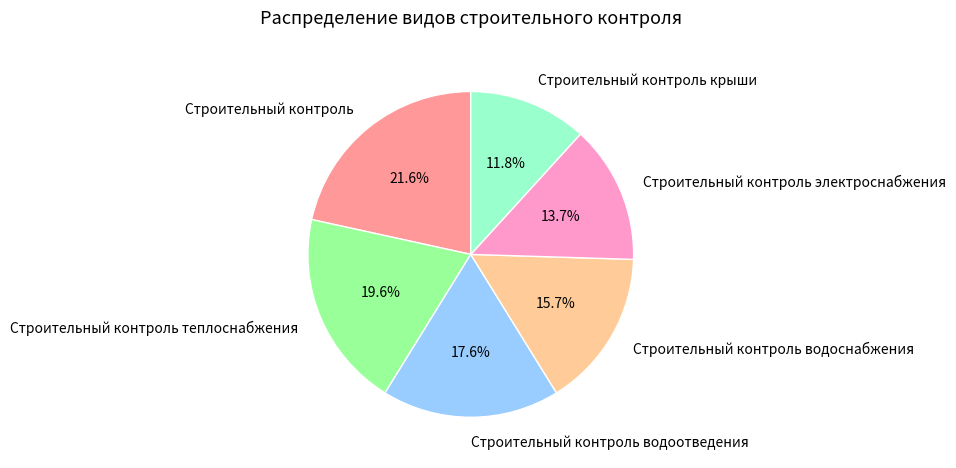

What is the ratio of the value at Строительный контроль водоотведения to the value at Строительный контроль теплоснабжения?

0.9